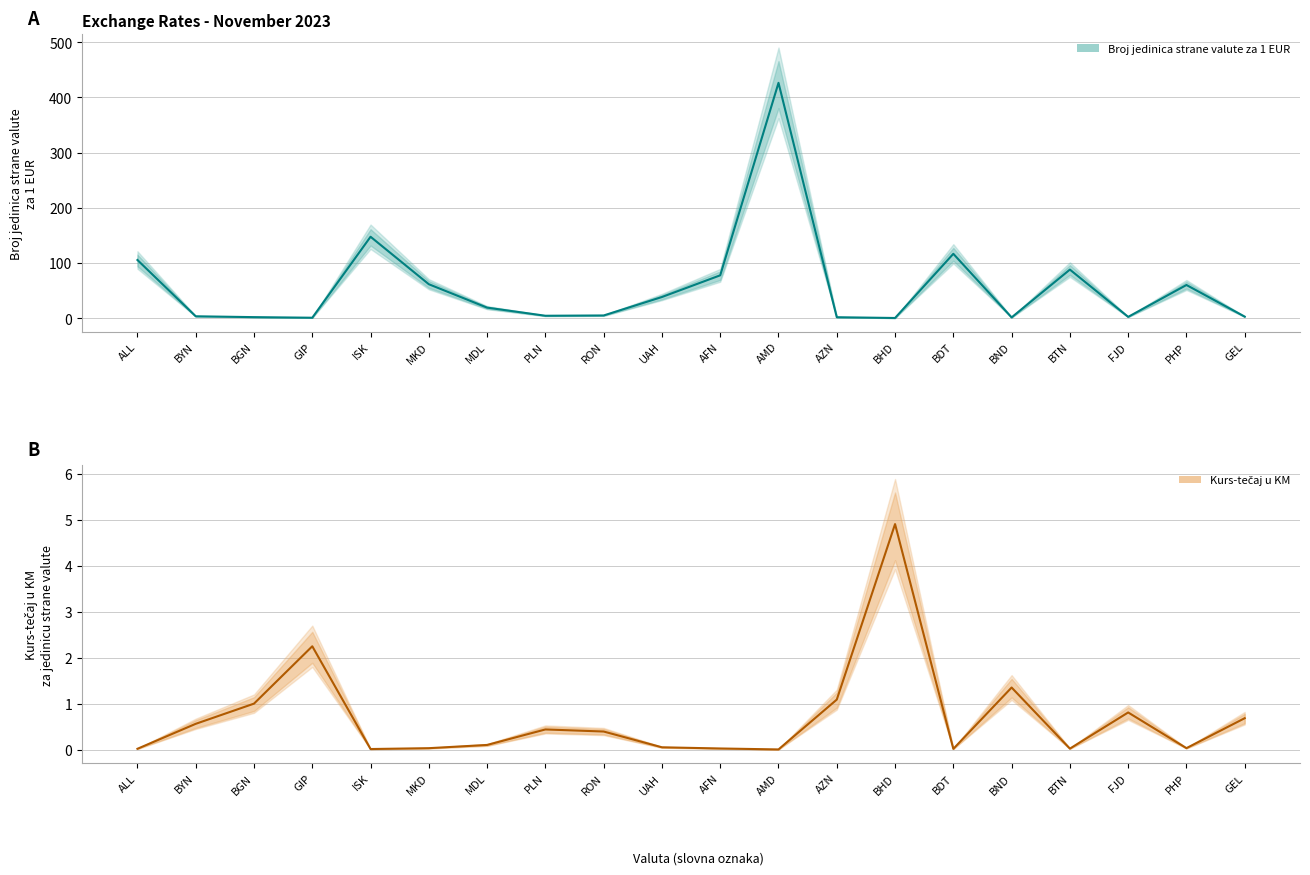

Reading right to left, list all the values displayed in this chart.

Broj jedinica strane valute za 1 EUR: GEL=2.9	PHP=60.2	FJD=2.4	BTN=88.1	BND=1.4	BDT=116.6	BHD=0.4	AZN=1.8	AMD=426.3	AFN=77.7	UAH=38.4	RON=5.0	PLN=4.5	MDL=19.2	MKD=61.5	ISK=147.5	GIP=0.9	BGN=2.0	BYN=3.5	ALL=105.4
Kurs-tečaj u KM: GEL=0.7	PHP=0.0	FJD=0.8	BTN=0.0	BND=1.4	BDT=0.0	BHD=4.9	AZN=1.1	AMD=0.0	AFN=0.0	UAH=0.1	RON=0.4	PLN=0.4	MDL=0.1	MKD=0.0	ISK=0.0	GIP=2.2	BGN=1.0	BYN=0.6	ALL=0.0